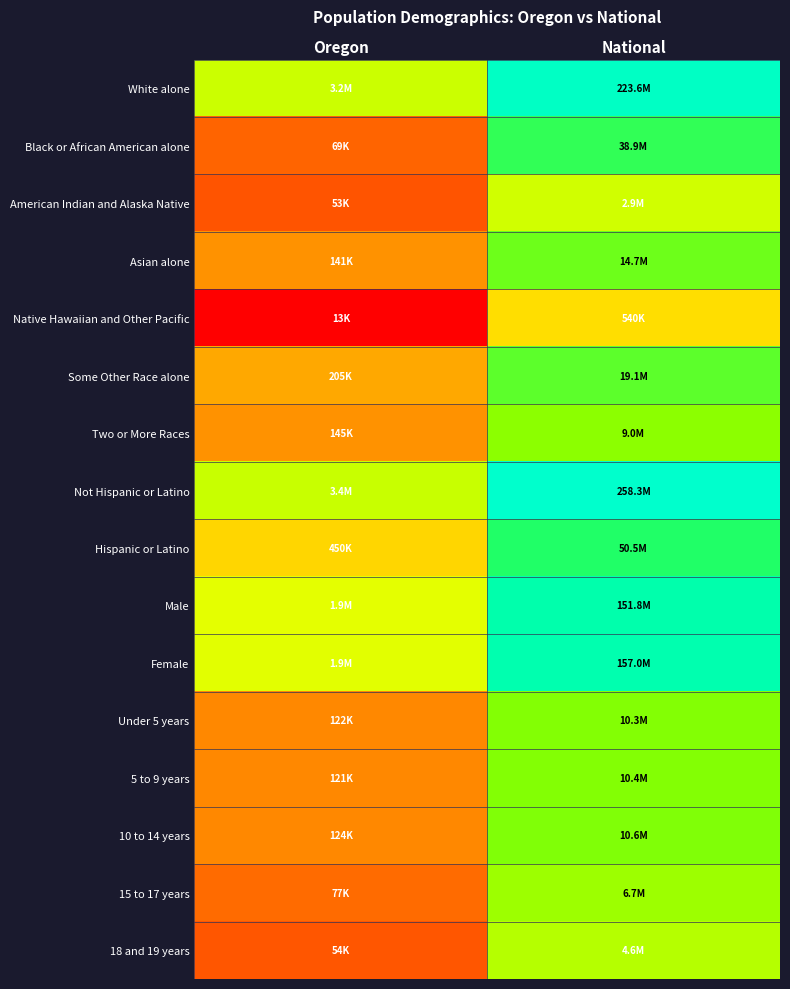

At how many categories does at least one series exceed 10?

2